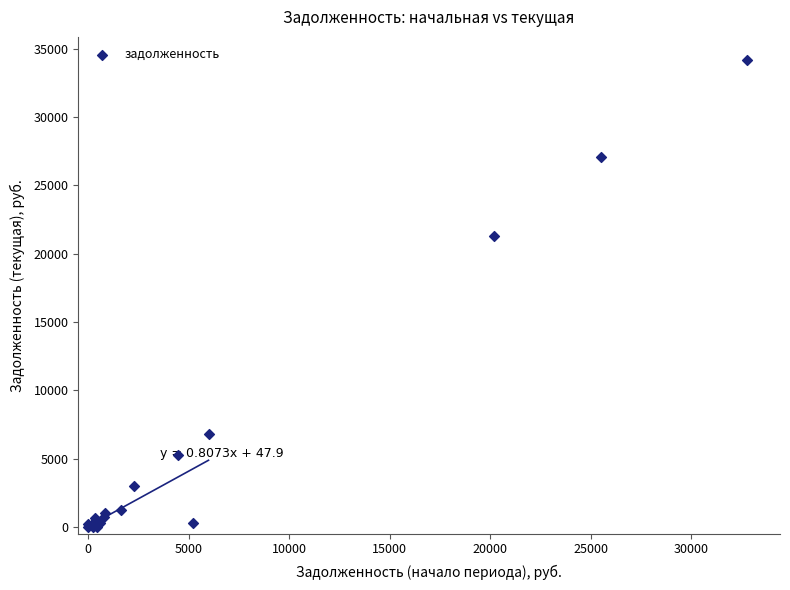

What Y value in the scatter plot is closest to 17075?

21290.1